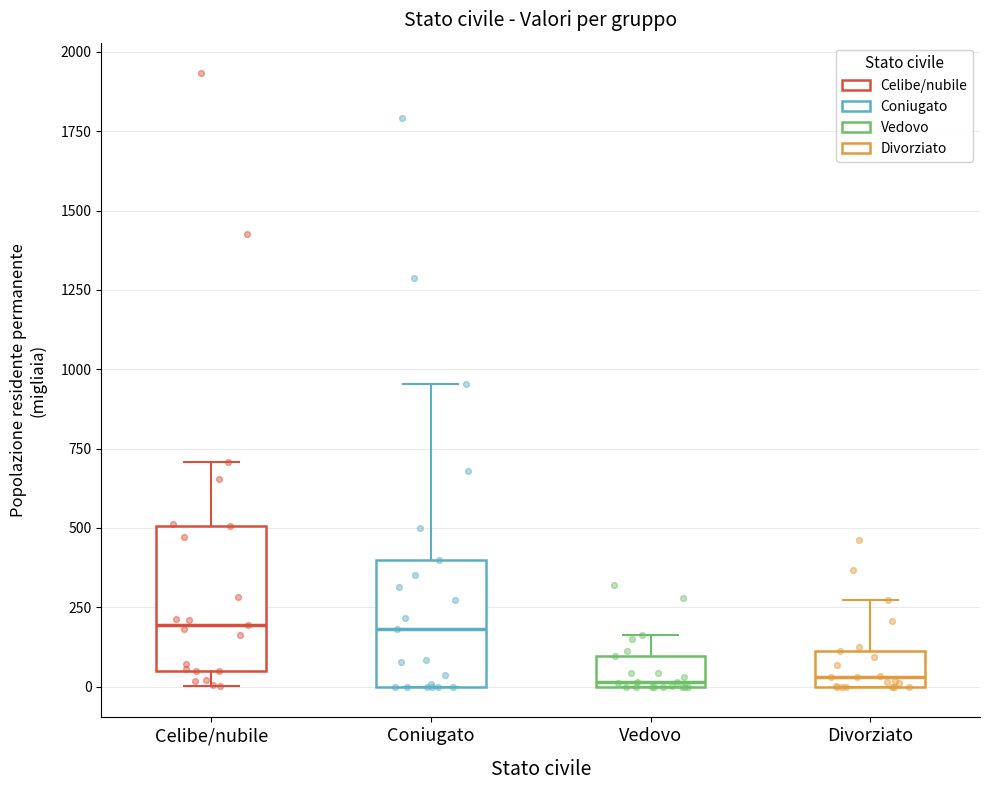

Reading left to right, read every box against the y-axis: the position of its median line, the range the box covers, and the ends of its whiskers. The values are not printed on the chart, so give them approximately, as read against the axis.

Celibe/nubile: median 200, box 50 to 500, whiskers 0 to 700
Coniugato: median 200, box 0 to 400, whiskers 0 to 950
Vedovo: median 0, box 0 to 100, whiskers 0 to 150
Divorziato: median 50, box 0 to 100, whiskers 0 to 250